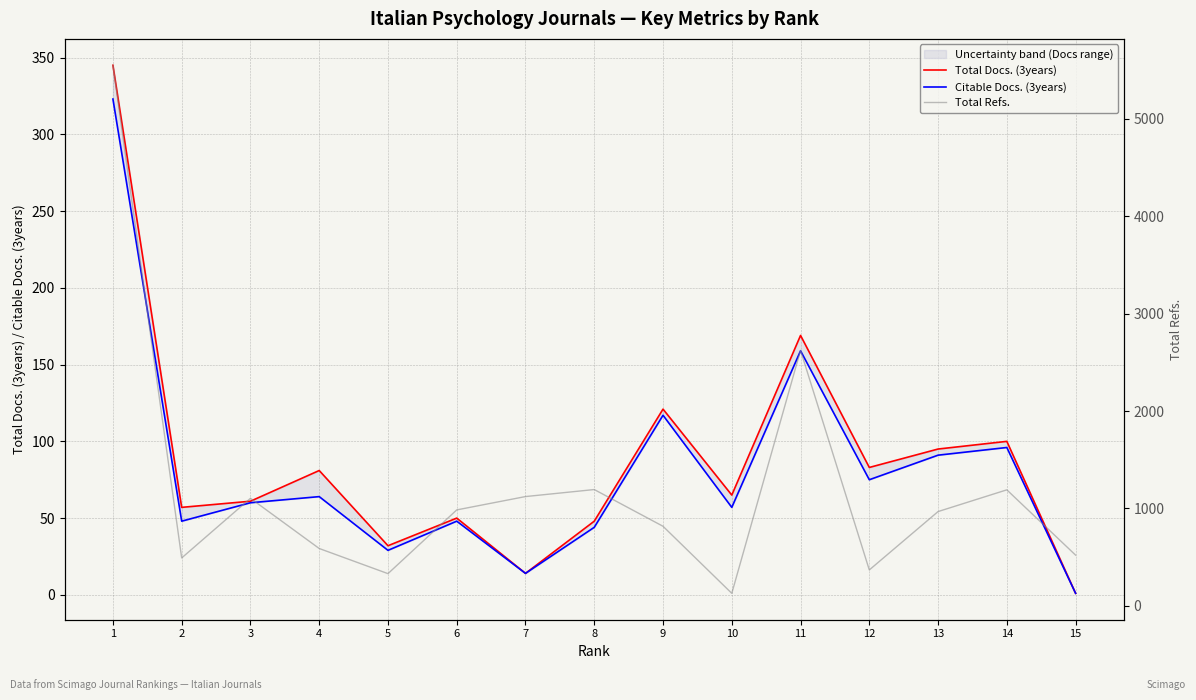

What is the difference between the maximum and minimum values in the Total Docs. (3years) series?

344